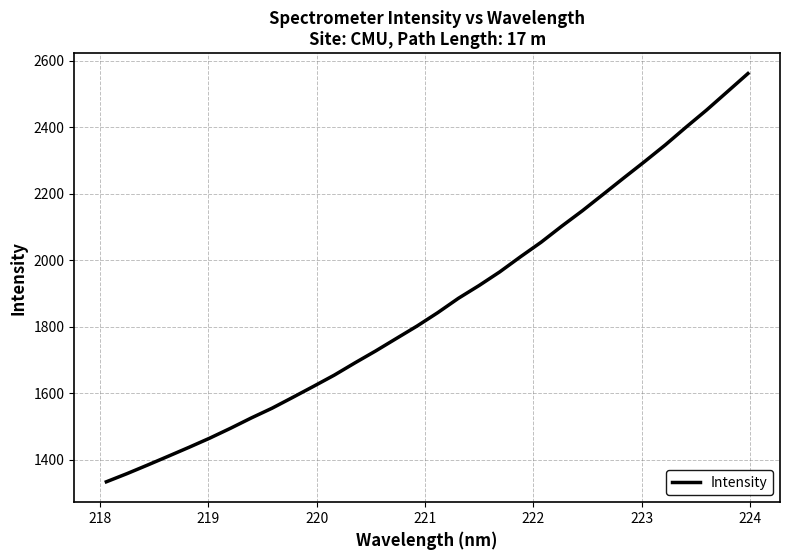

What is the smallest value displayed?

1333.1